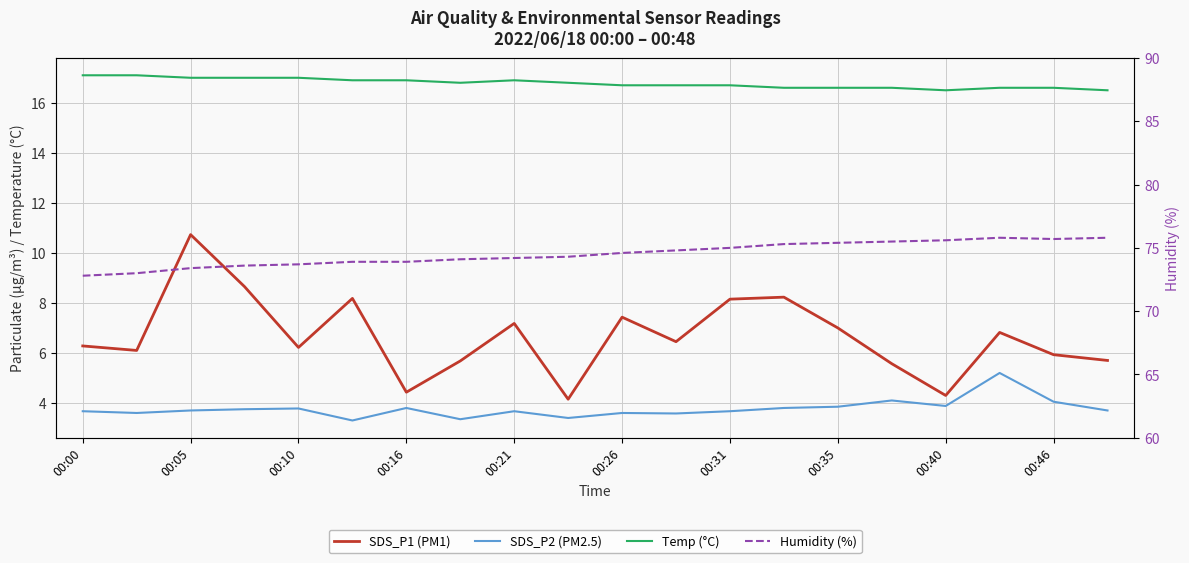

What are all the series names shown in the legend?

SDS_P1 (PM1), SDS_P2 (PM2.5), Temp (°C), Humidity (%)